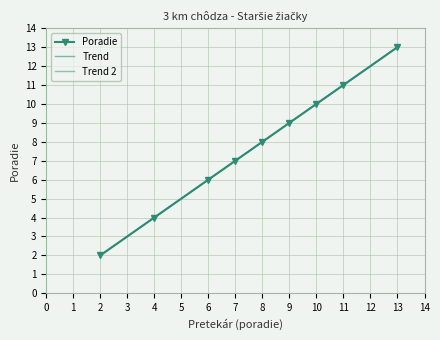

Reading left to right, extract all data points from this chart.

2	4	6	7	8	9	10	11	13